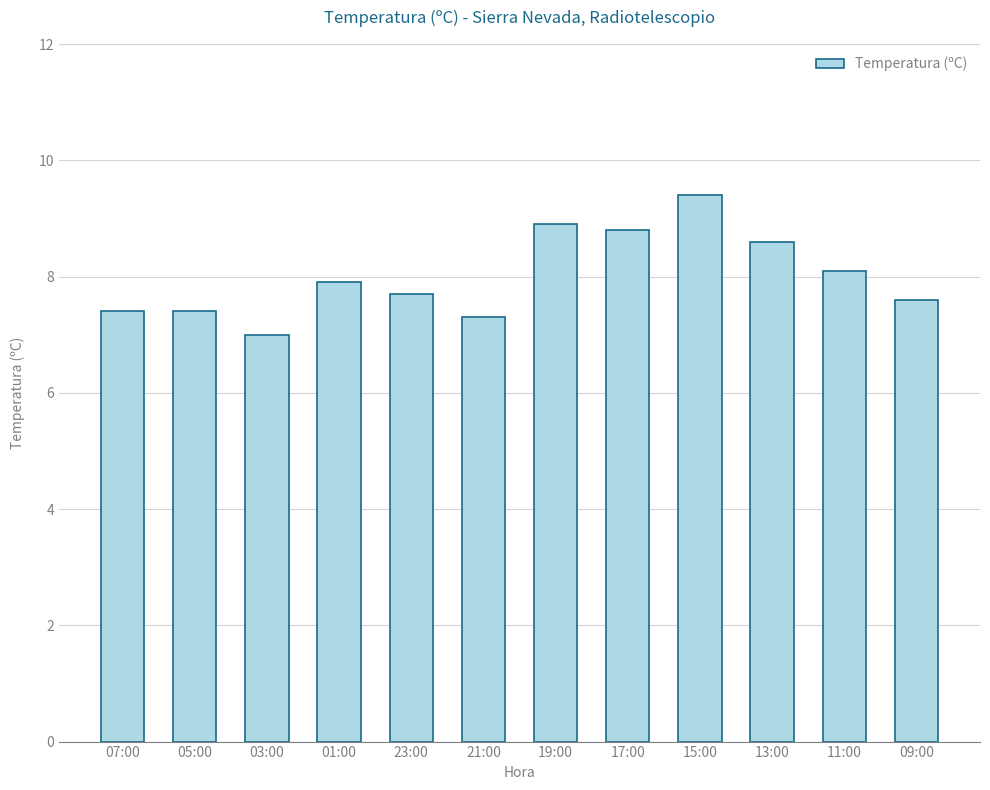

What is the difference between the values at 11:00 and 17:00?

0.7